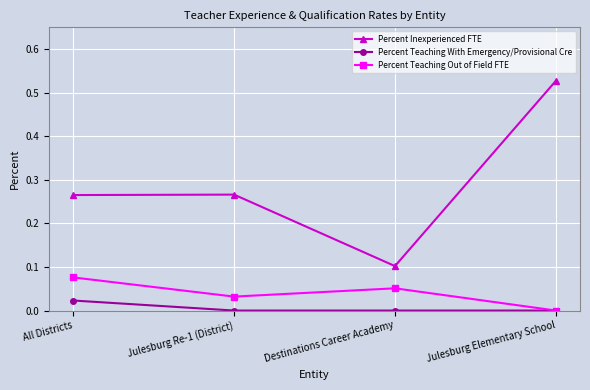

Is it true that Percent Inexperienced FTE equals 0.1 at All Districts?

False